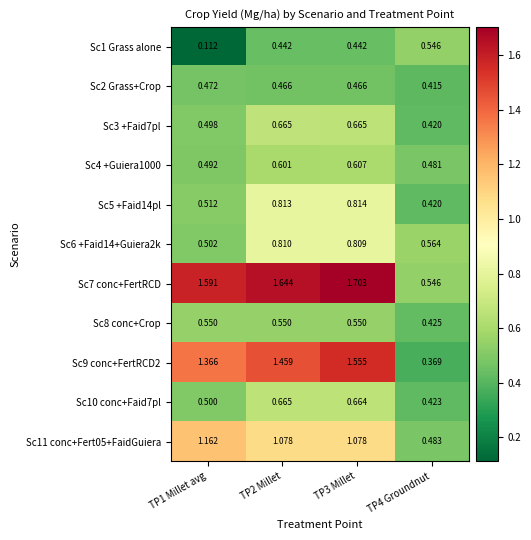

Which series has the largest range (max minus min)?

Sc9 conc+FertRCD2